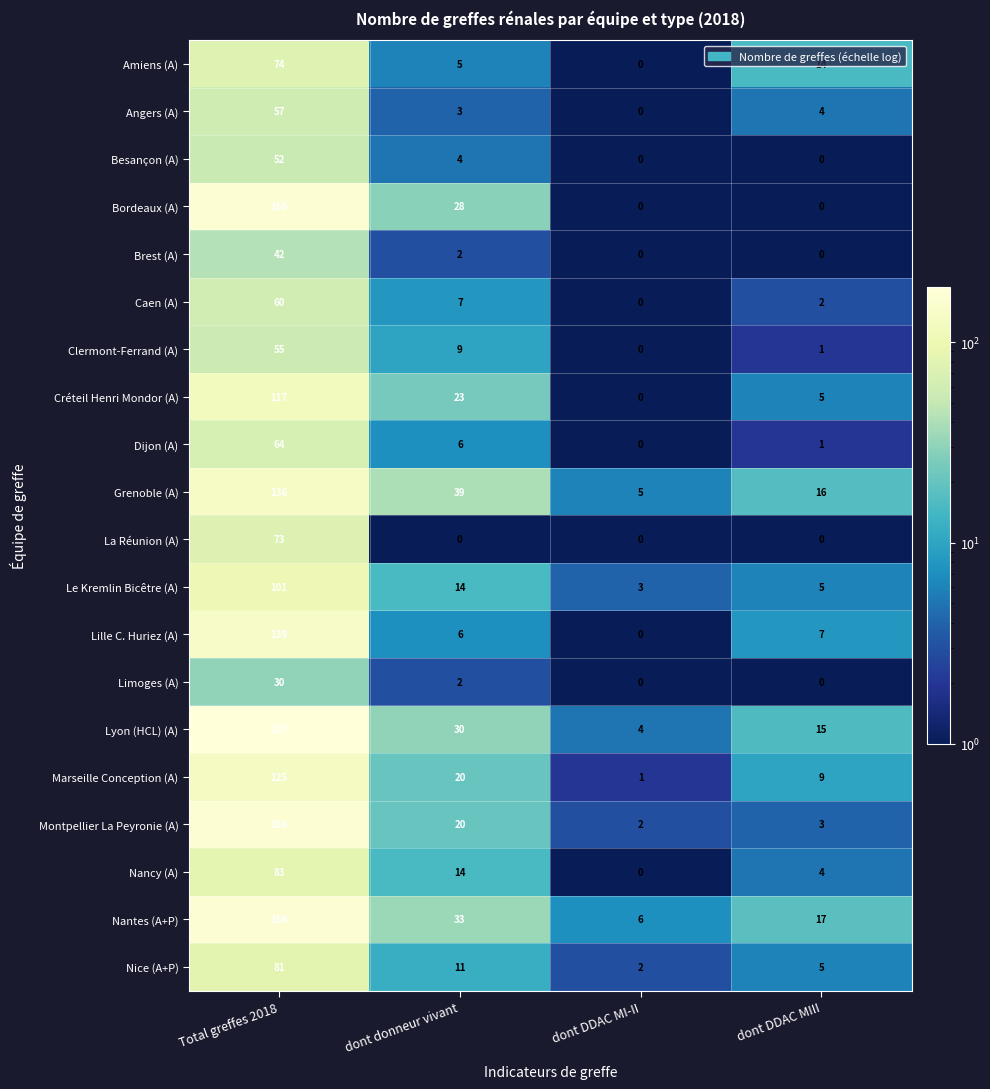

What is the average value of the Montpellier La Peyronie (A) series?

48